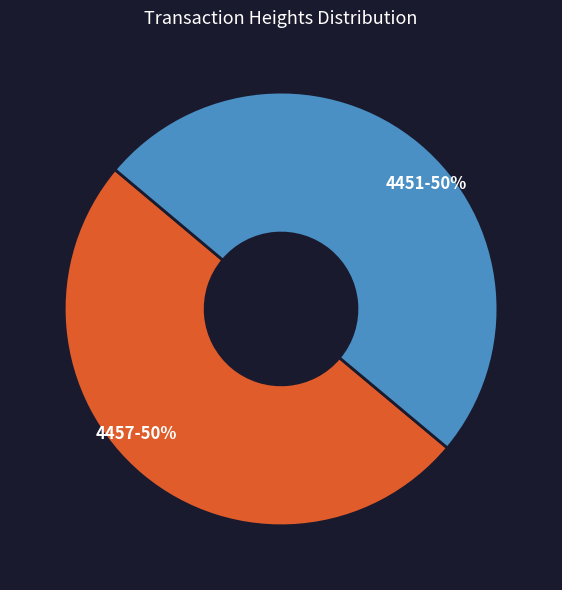

How many slices are in this pie chart?

2